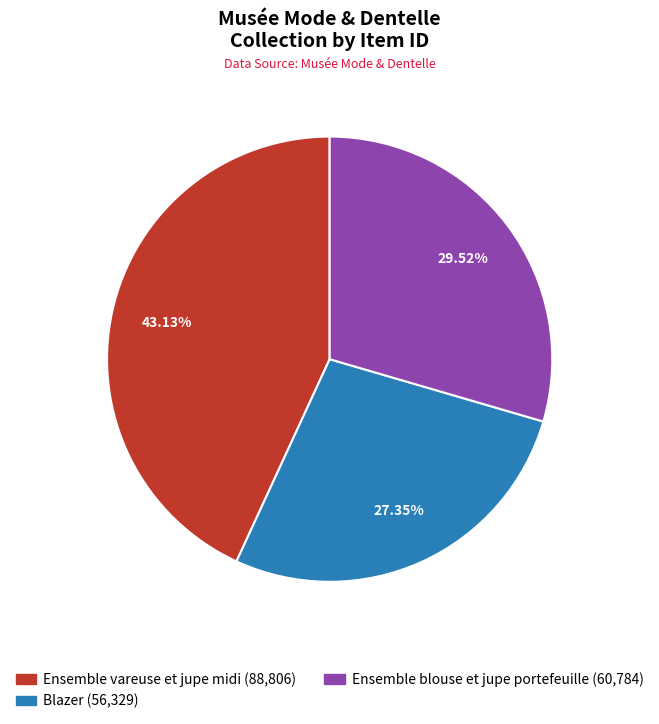

Does any single category account for the majority?

No